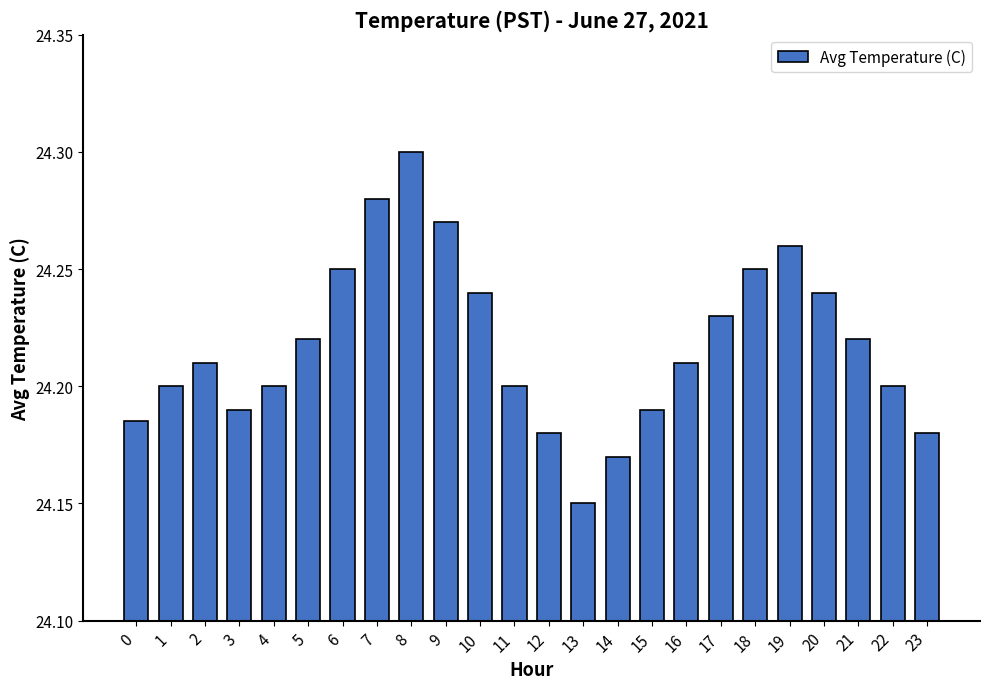

How many values are between 24 and 25?

24